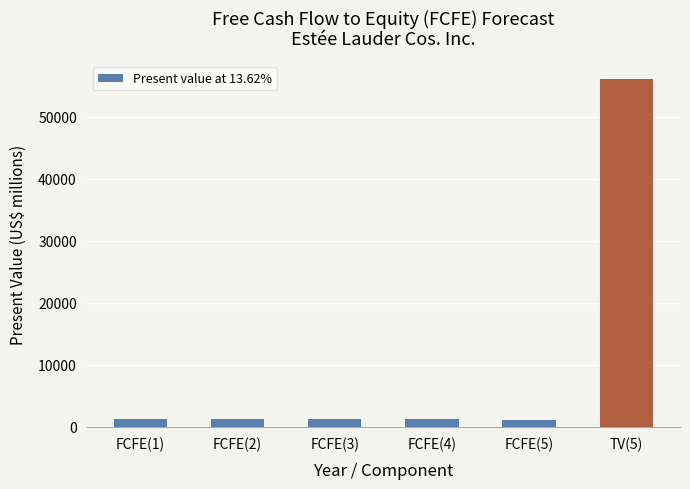

The chart shows a value of 1143 at FCFE(5). True or false?

True